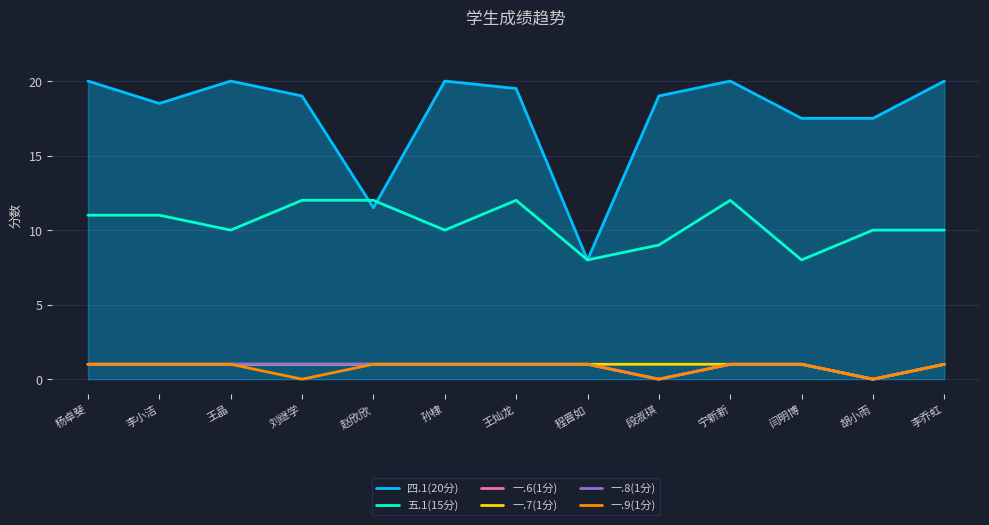

Is this an area chart (filled region under the line)?

Yes